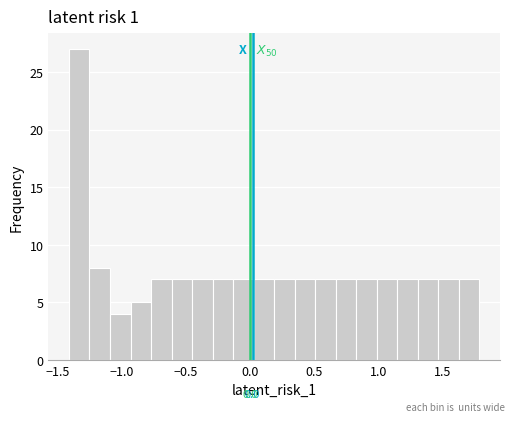

Around what value on the x-axis is the tallest bar? Give the approximate position of its centre, as read against the axis.

-1.35